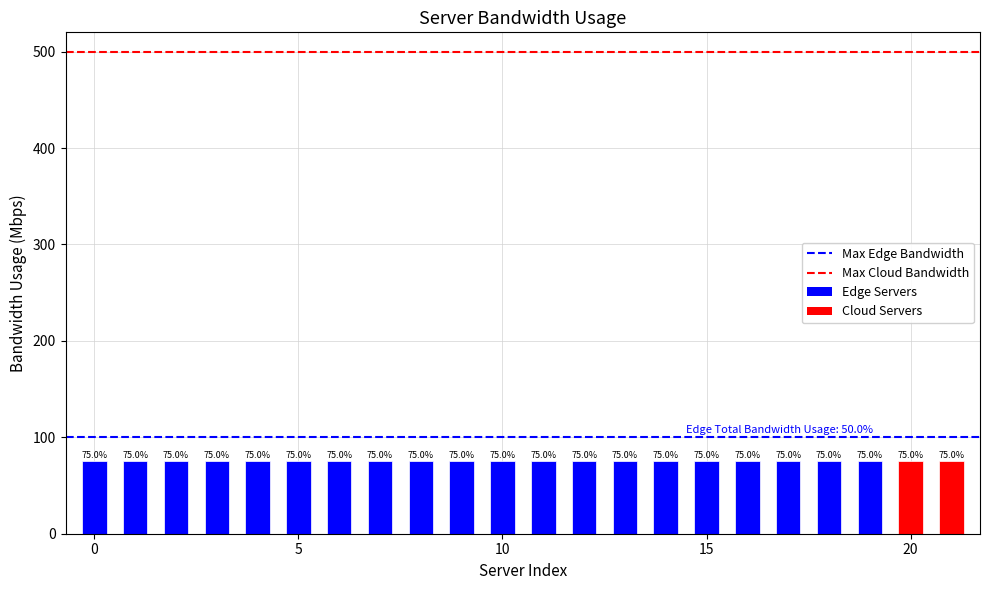

Are the bars grouped side by side (vs. stacked)?

Yes